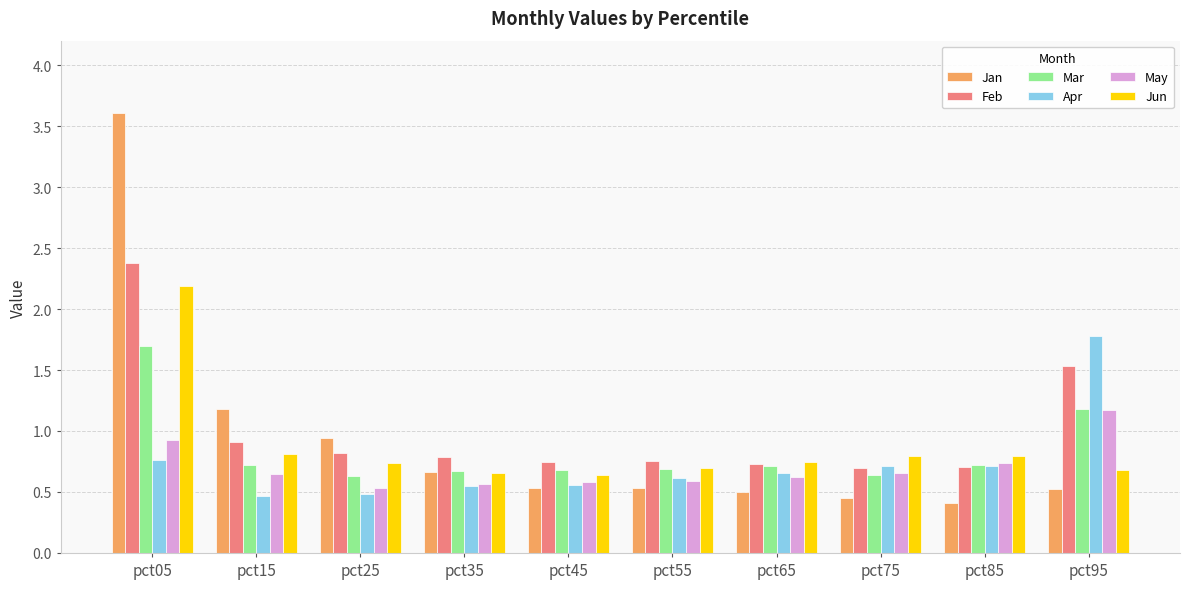

Which series has the largest range (max minus min)?

Jan